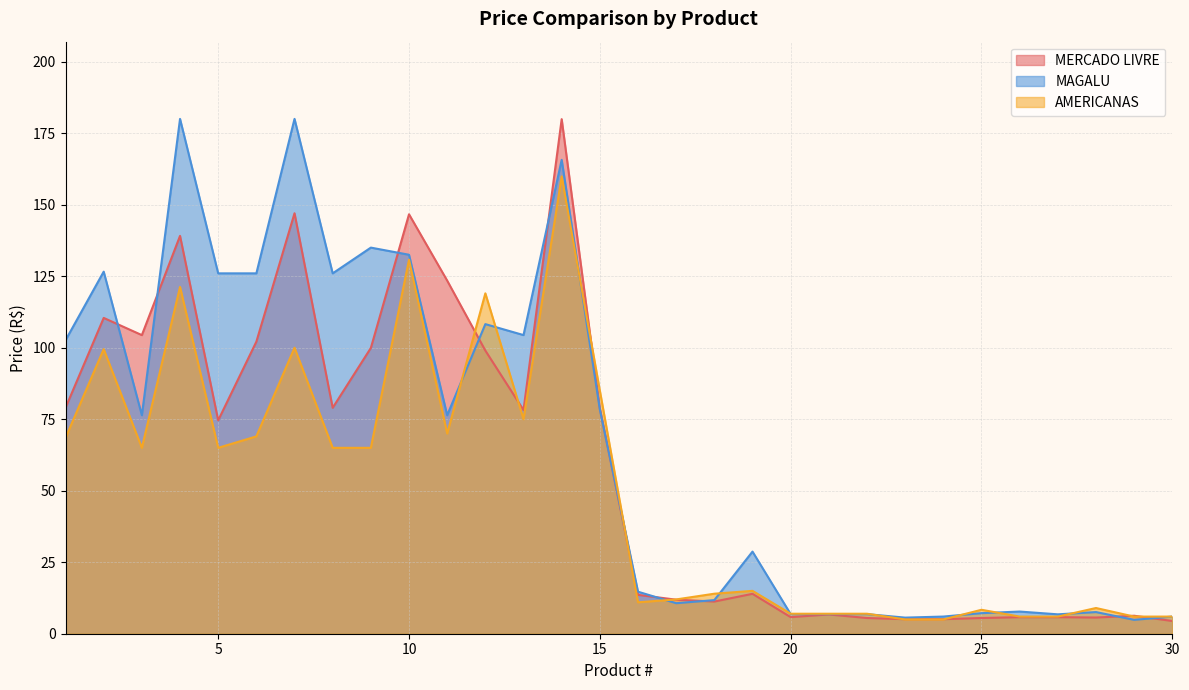

What is the difference between the highest and lowest values at 2?

27.1